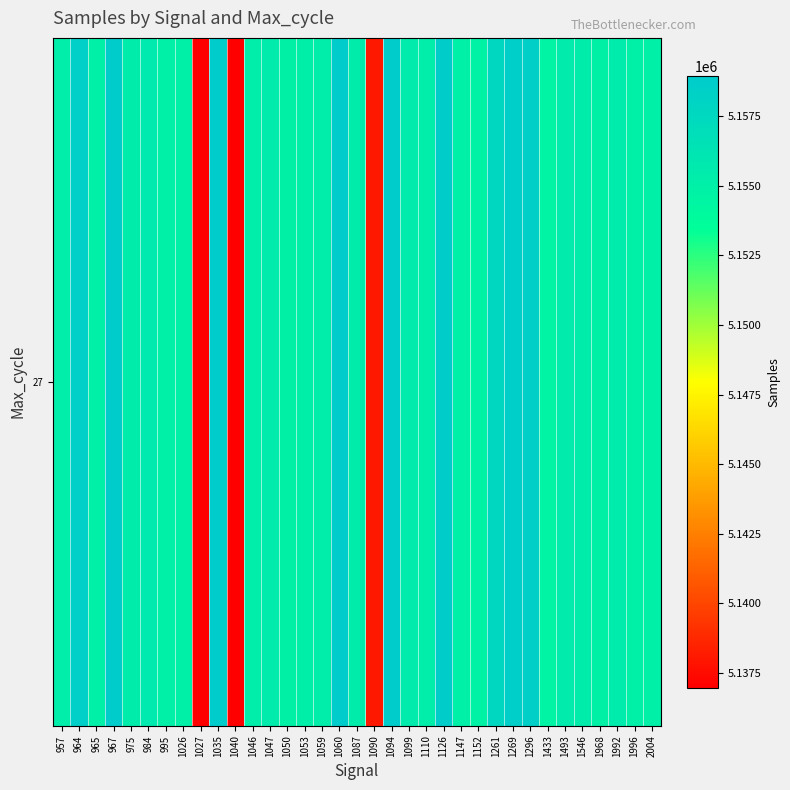

What is the change in value from 984 to 1269?

+2909